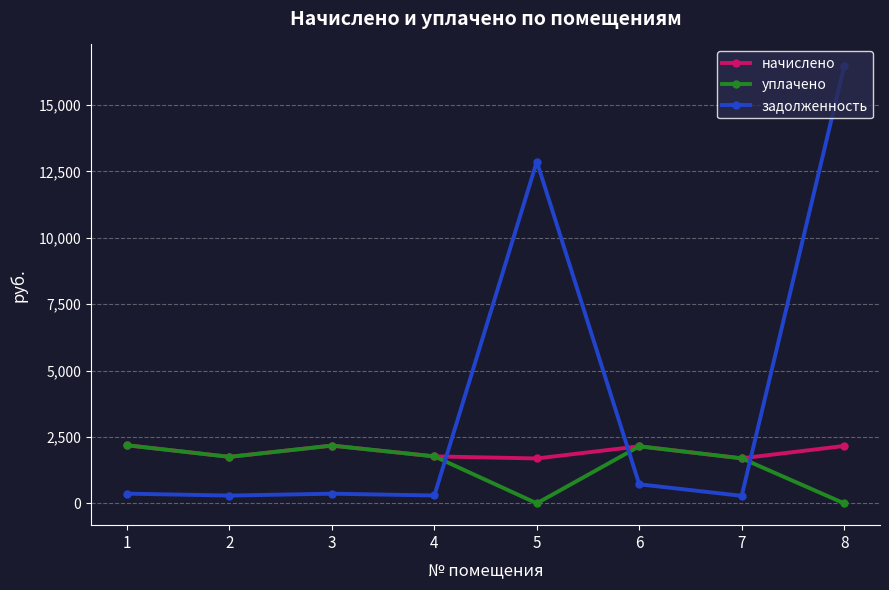

True or false: уплачено and задолженность intersect in this chart.

True